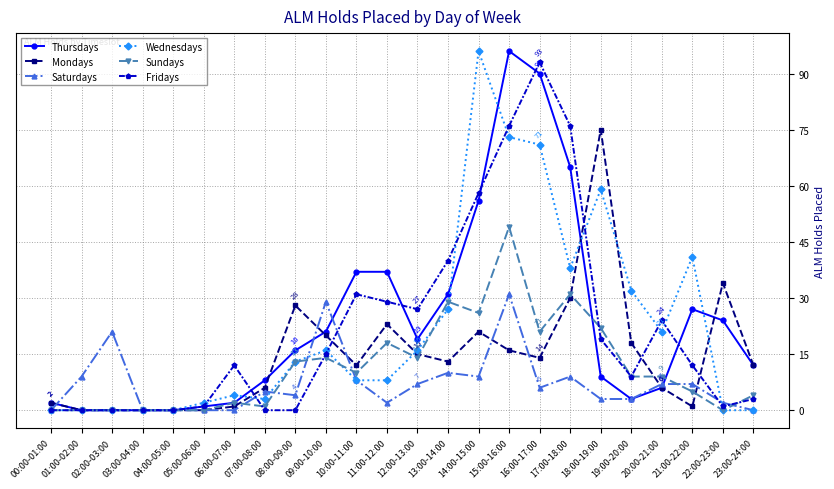

What is the approximate value of Saturdays at 14:00-15:00?

9